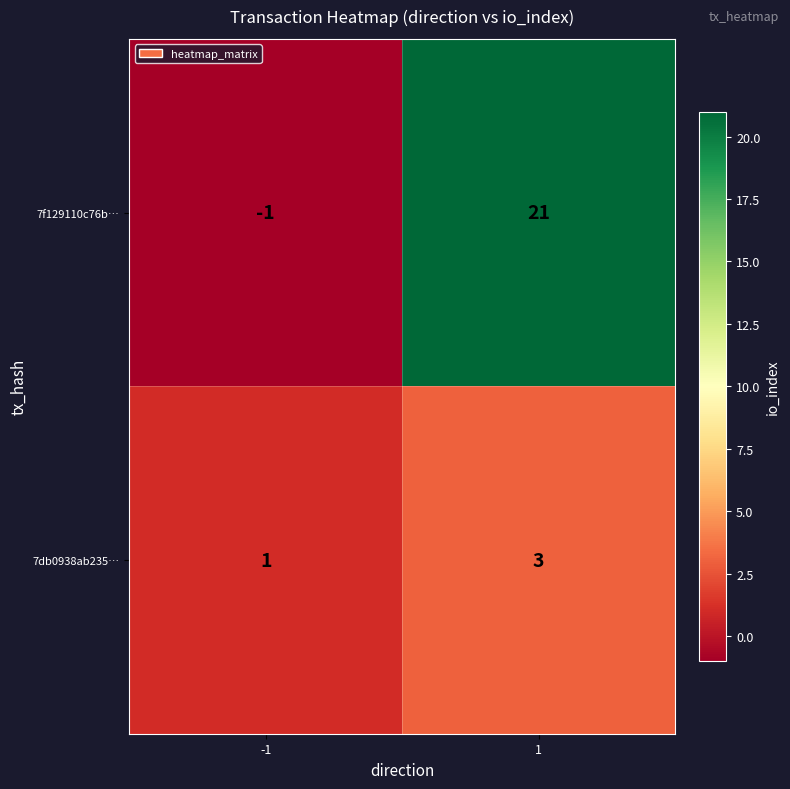

What is the greatest value displayed?

21